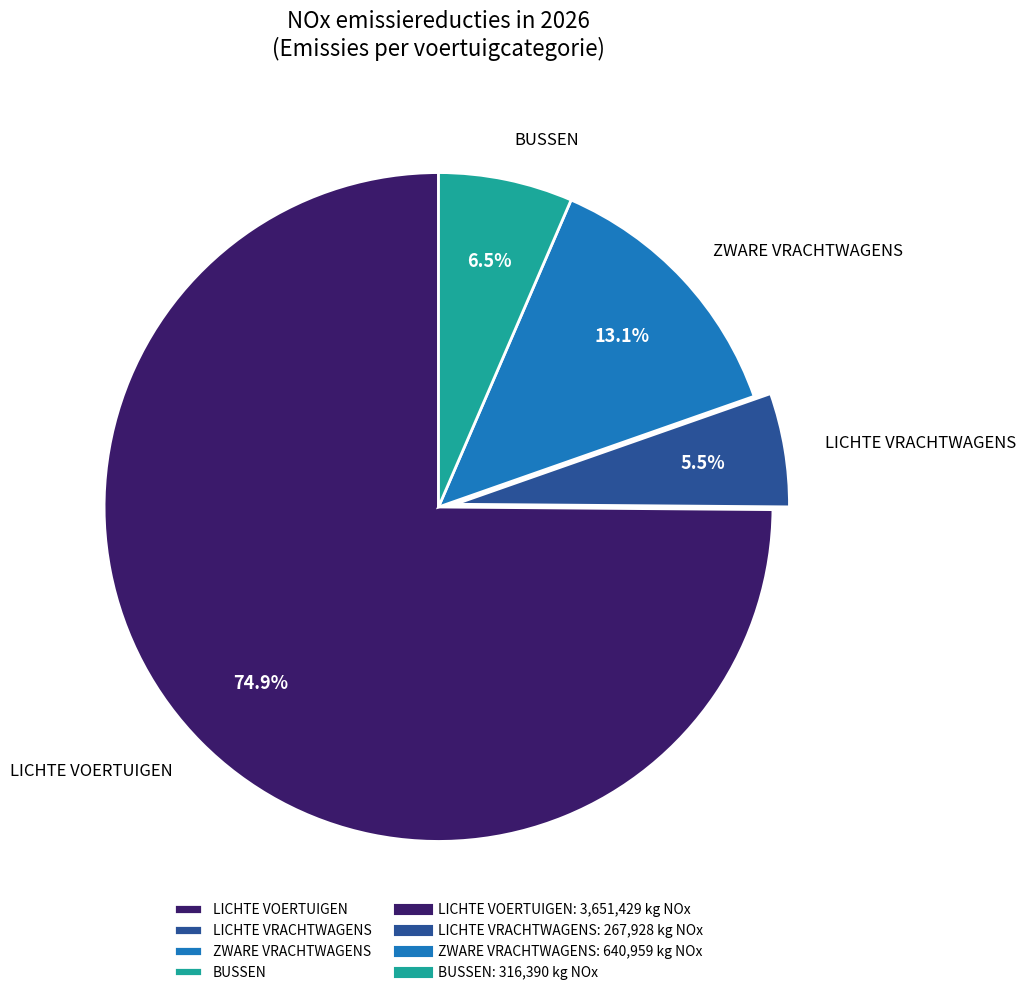

Which slice is the smallest?

LICHTE VRACHTWAGENS